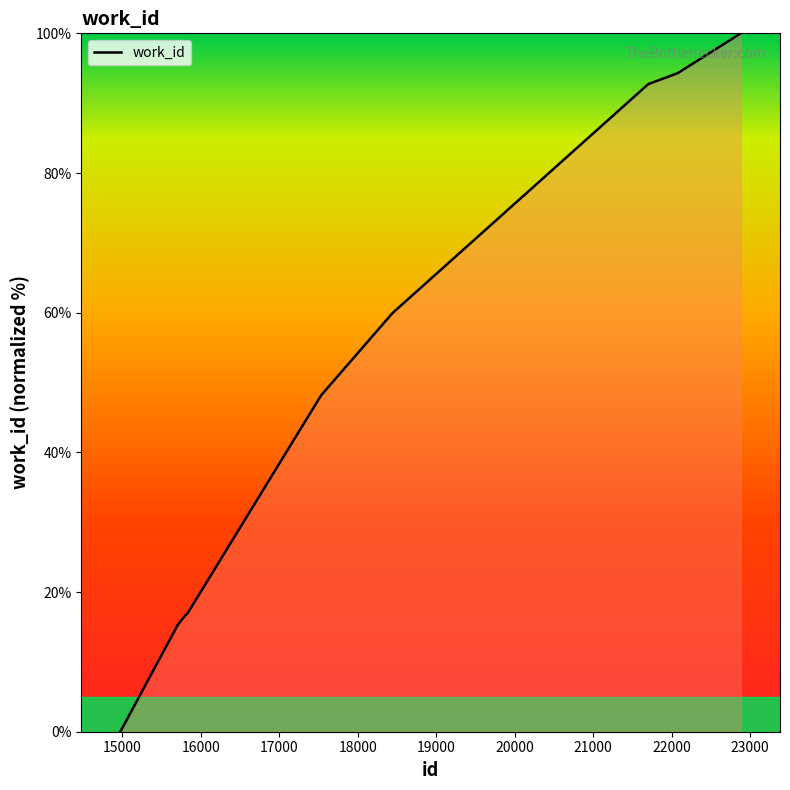

What is the difference between the maximum and minimum values?

100.0